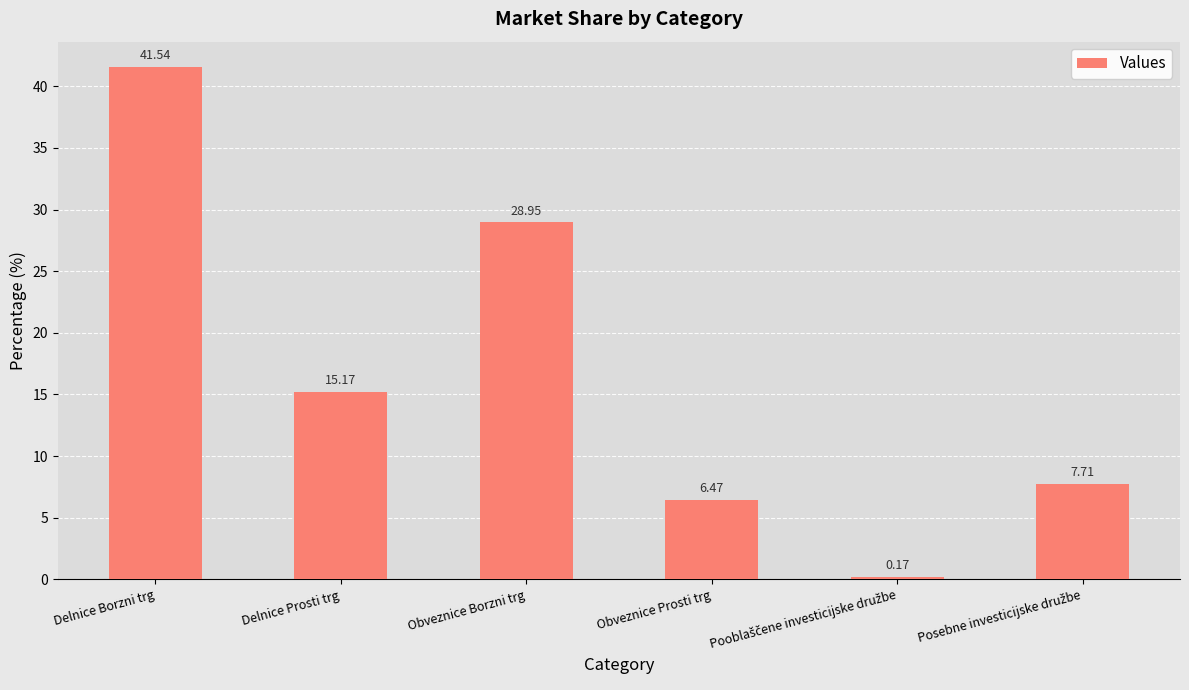

What position from the right is Delnice Borzni trg?

6